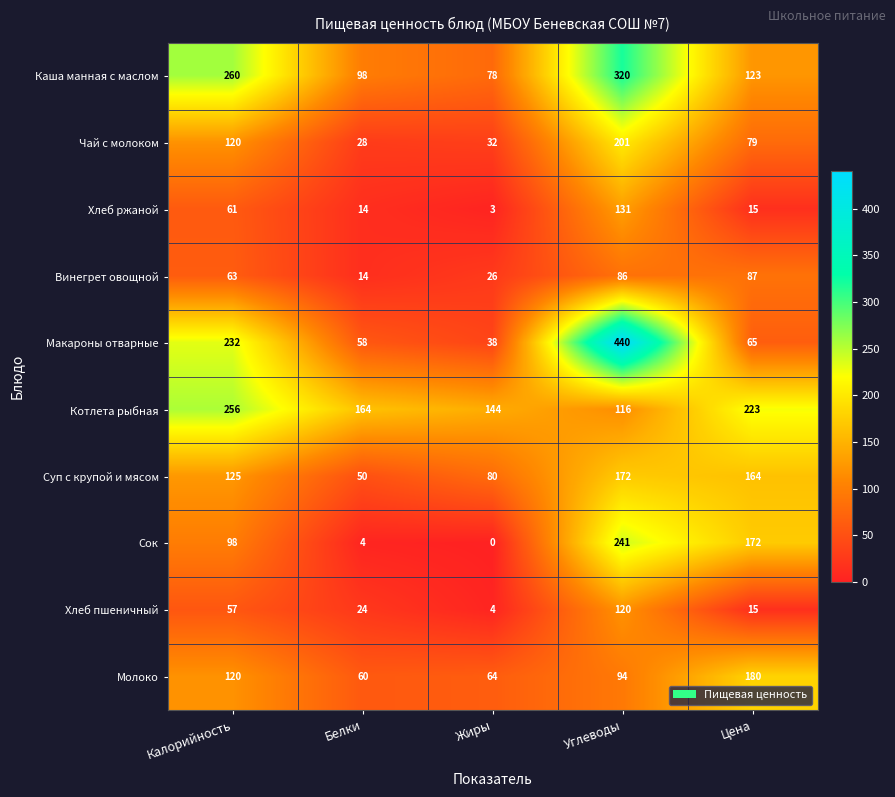

At which label is Макароны отварные closest to 239?

Калорийность